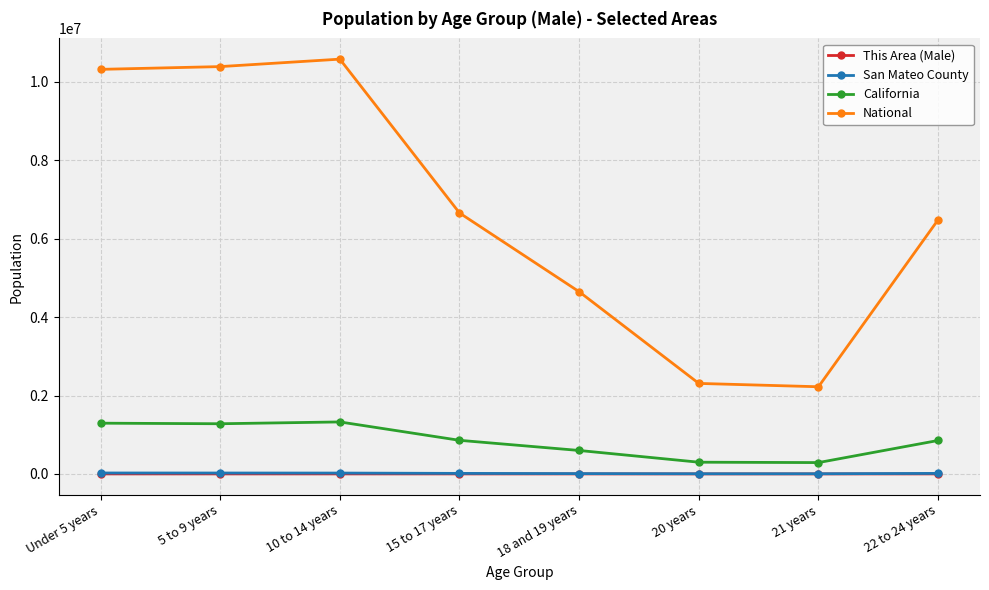

Which series has the widest spread of values?

National